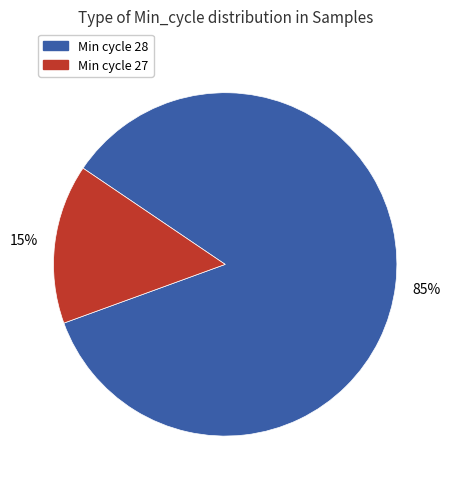

Does any single category account for the majority?

Yes